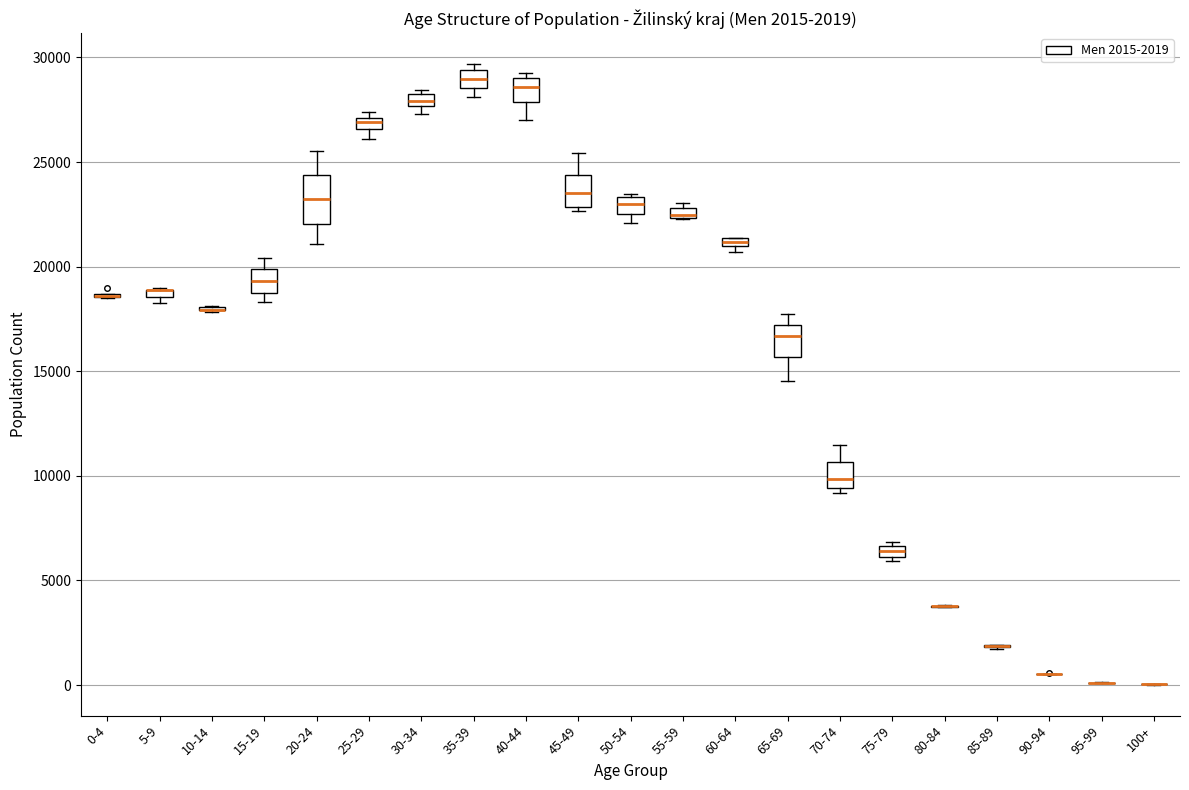

Which box is the tallest, from its lower edge to its upper edge?

20-24